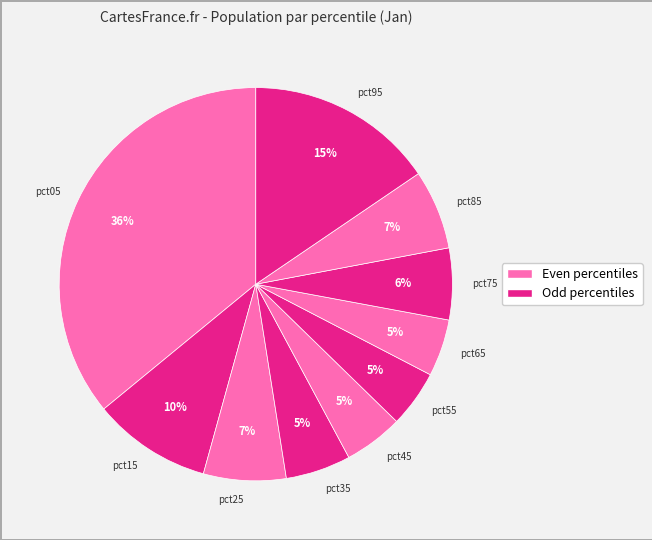

To the nearest percent, what percentage of the pie is pct65?

5%